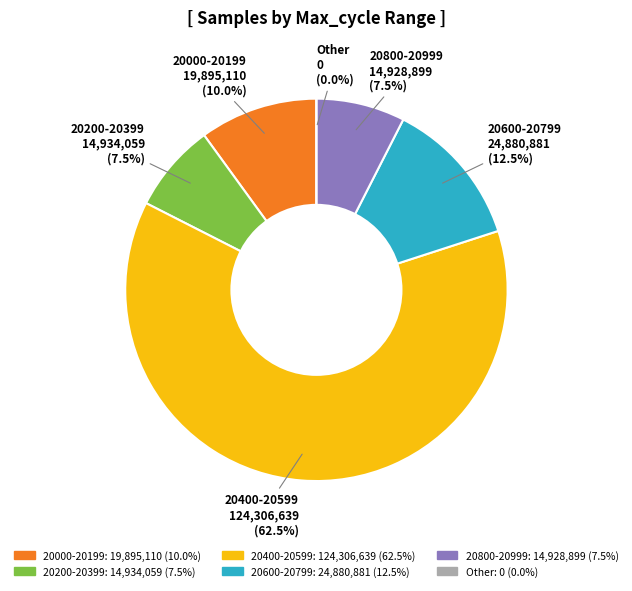

Is 28 the majority of the pie?

No